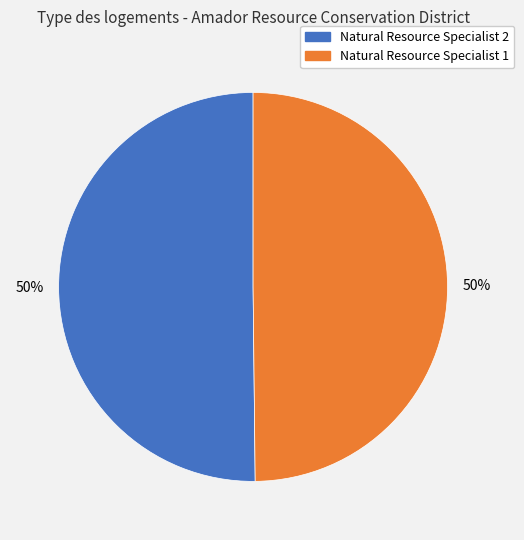

To the nearest percent, what portion does Natural Resource Specialist 1 represent?

50%